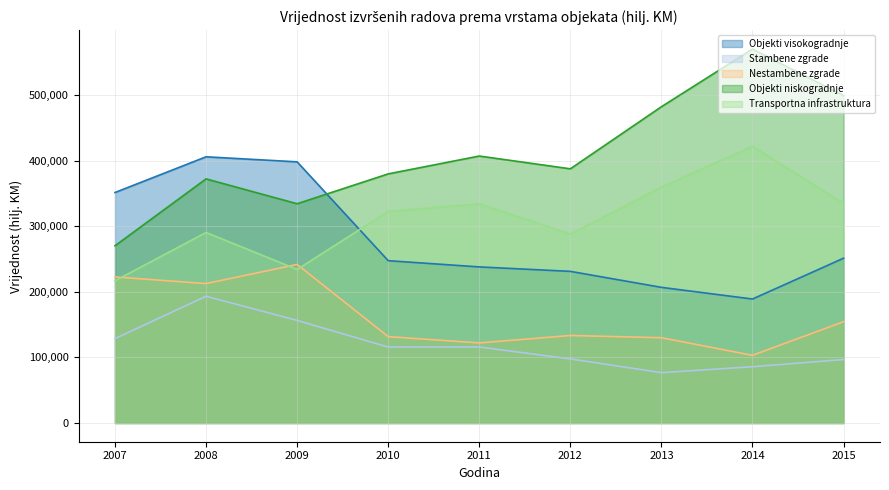

Is it true that Transportna infrastruktura equals 334796 at 2015?

True